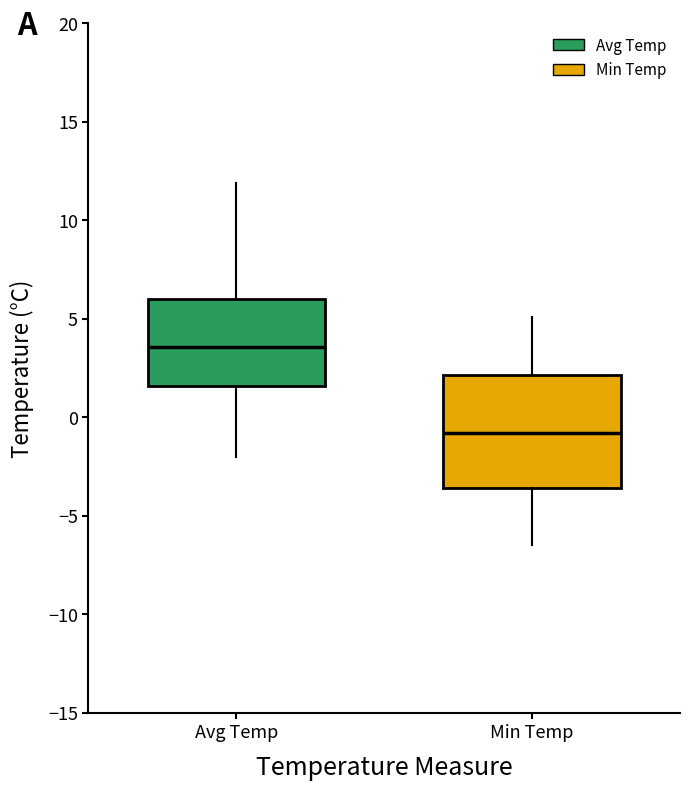

Which box's median line is the highest?

Avg Temp